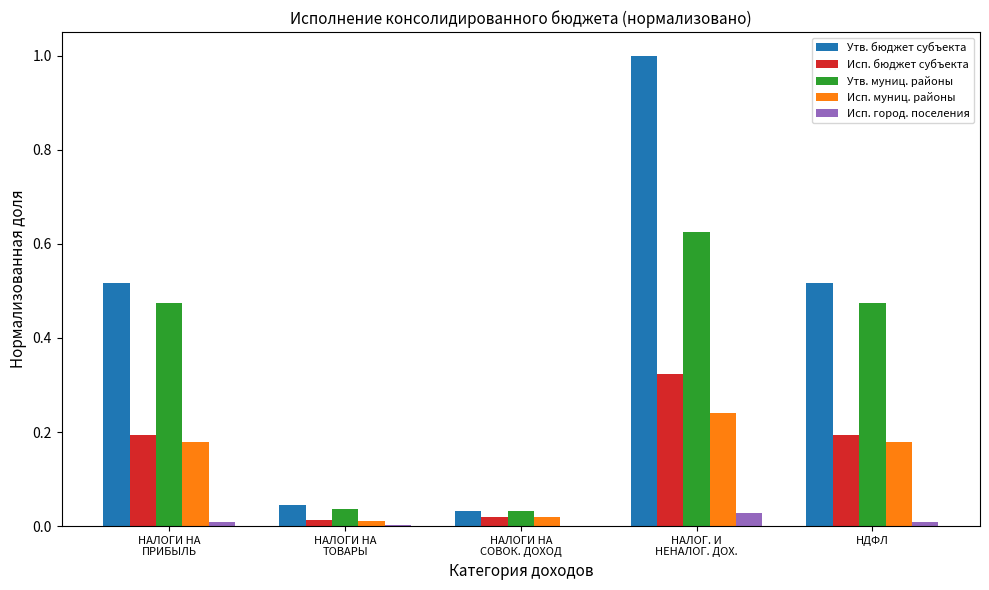

Is it true that Исп. город. поселения equals 0.0 at НДФЛ?

True